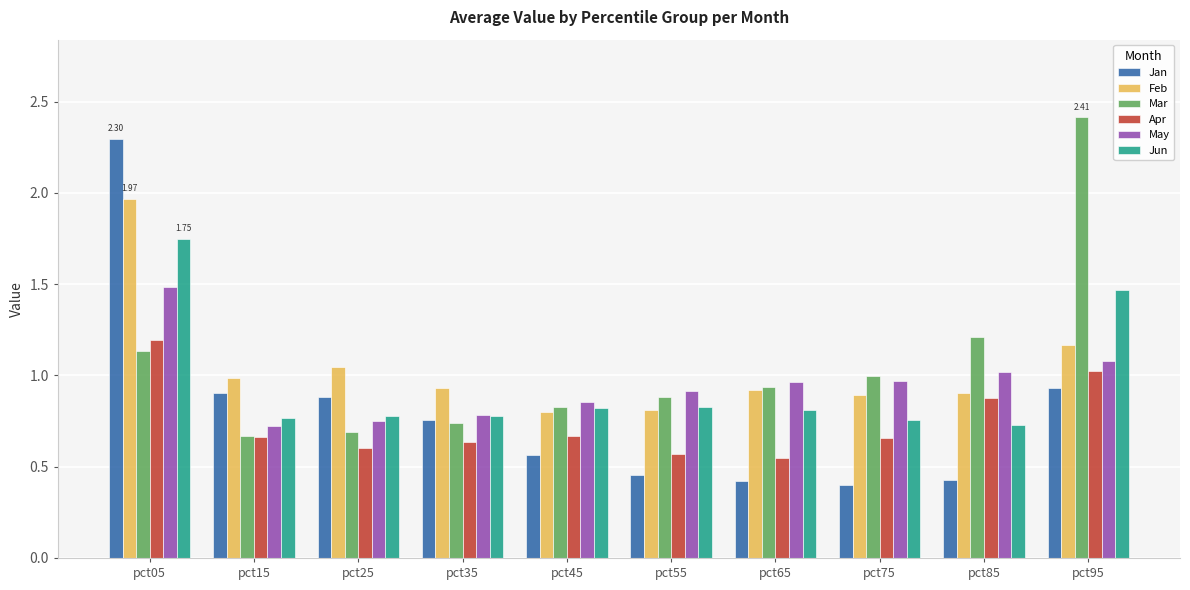

What is the sum of all Apr values?

7.4